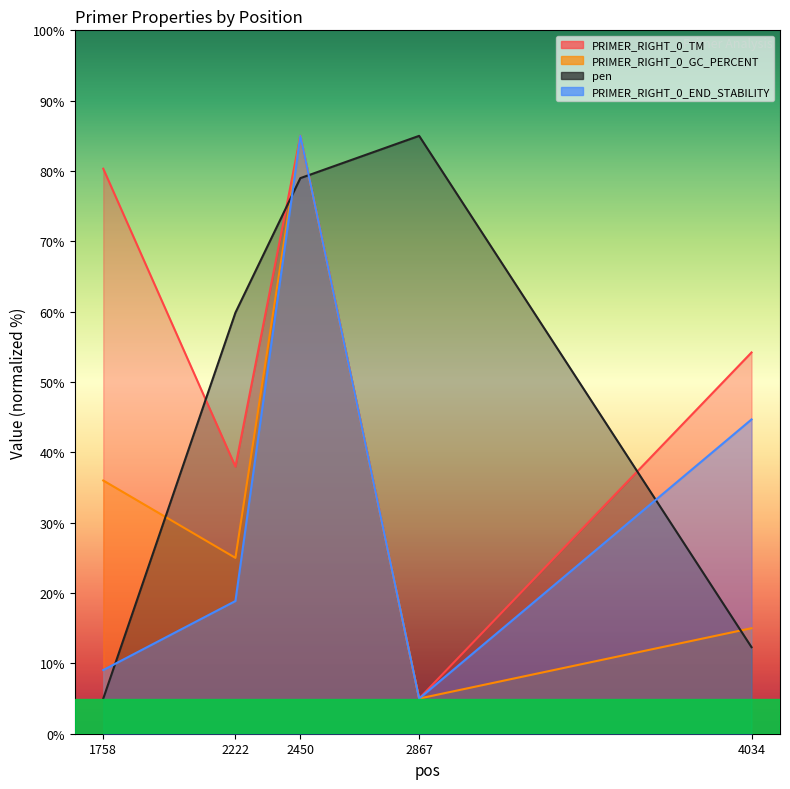

How many values in the PRIMER_RIGHT_0_TM series are below 54?

2